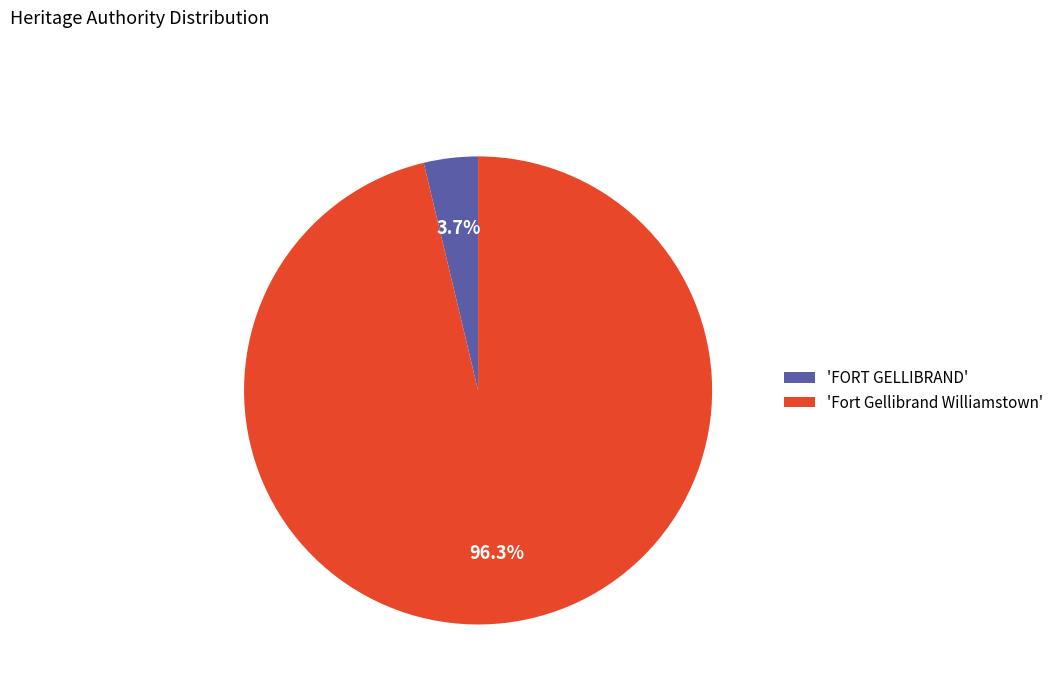

Rank the categories by value from highest to lowest.

'Fort Gellibrand Williamstown', 'FORT GELLIBRAND'